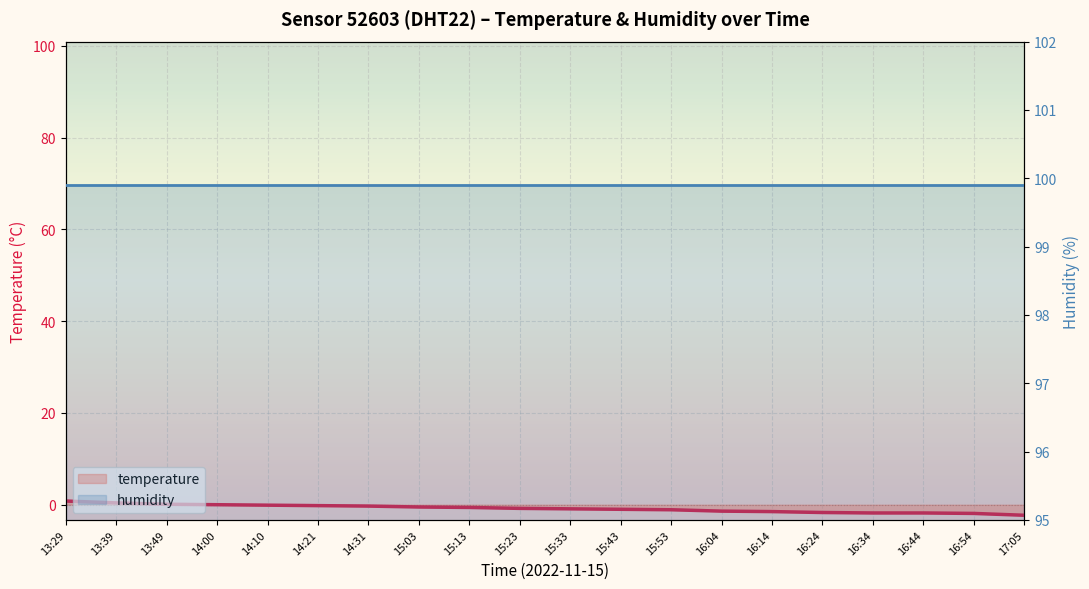

True or false: the data shows -1.9 at 16:54.

True